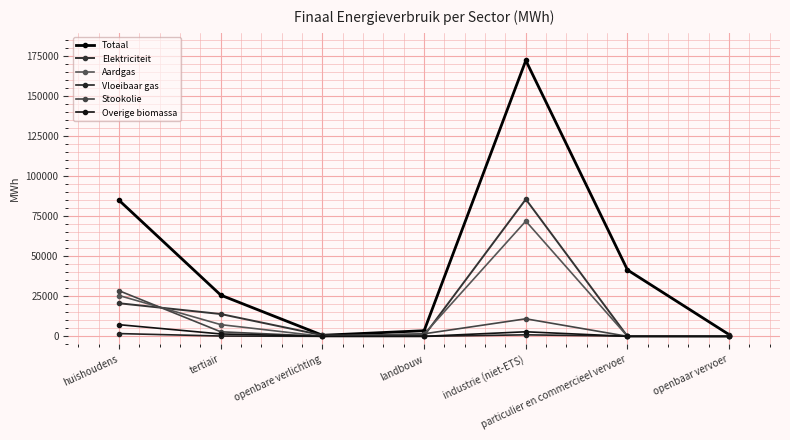

True or false: Aardgas and Totaal cross at least once.

False